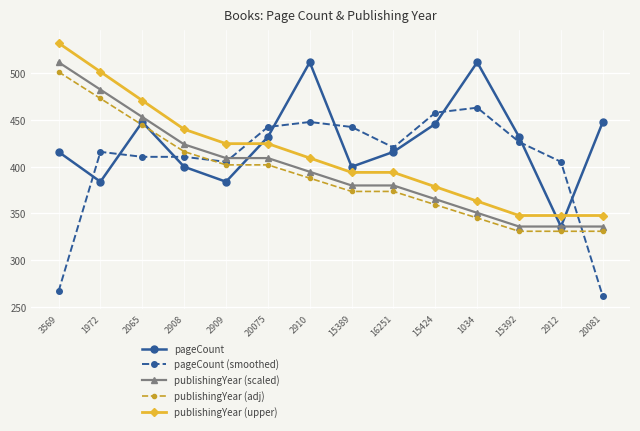

Which series changed the most between 2065 and 2908?

pageCount